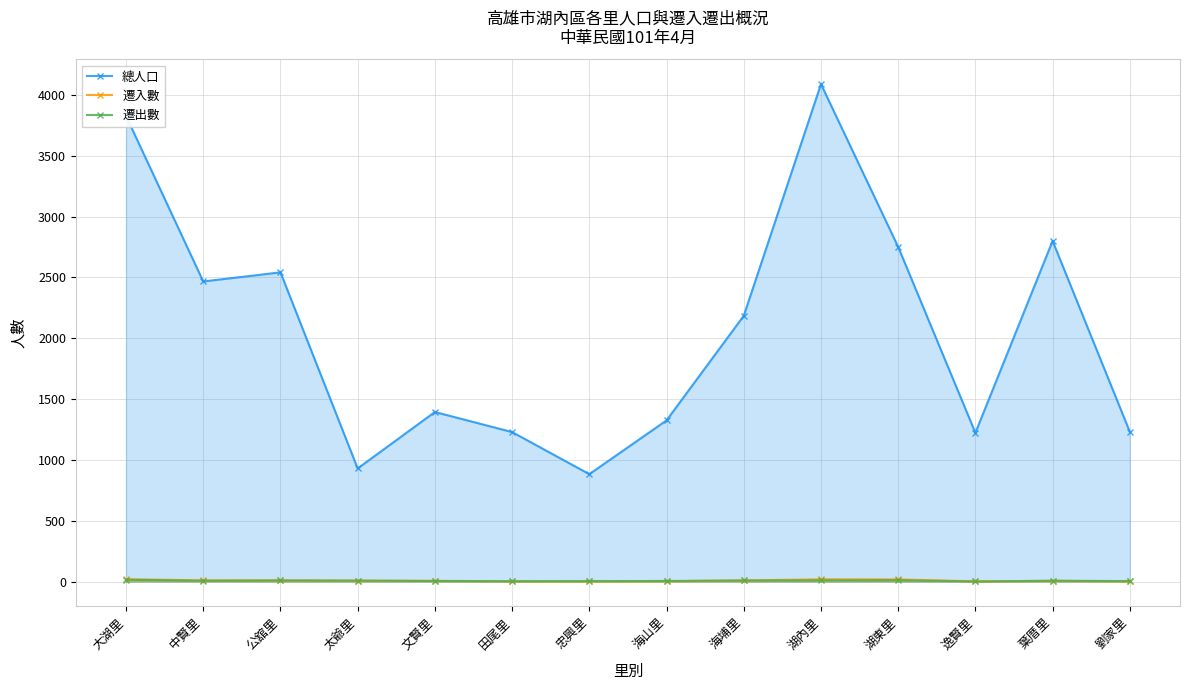

Reading left to right, list all the values displayed in this chart.

總人口: 大湖里=3827	中賢里=2467	公舘里=2542	太爺里=930	文賢里=1394	田尾里=1229	忠興里=883	海山里=1325	海埔里=2185	湖內里=4089	湖東里=2751	逸賢里=1223	葉厝里=2800	劉家里=1231
遷入數: 大湖里=20	中賢里=10	公舘里=10	太爺里=7	文賢里=6	田尾里=3	忠興里=1	海山里=3	海埔里=9	湖內里=19	湖東里=18	逸賢里=2	葉厝里=6	劉家里=2
遷出數: 大湖里=15	中賢里=7	公舘里=9	太爺里=8	文賢里=5	田尾里=3	忠興里=4	海山里=5	海埔里=9	湖內里=10	湖東里=11	逸賢里=1	葉厝里=7	劉家里=4